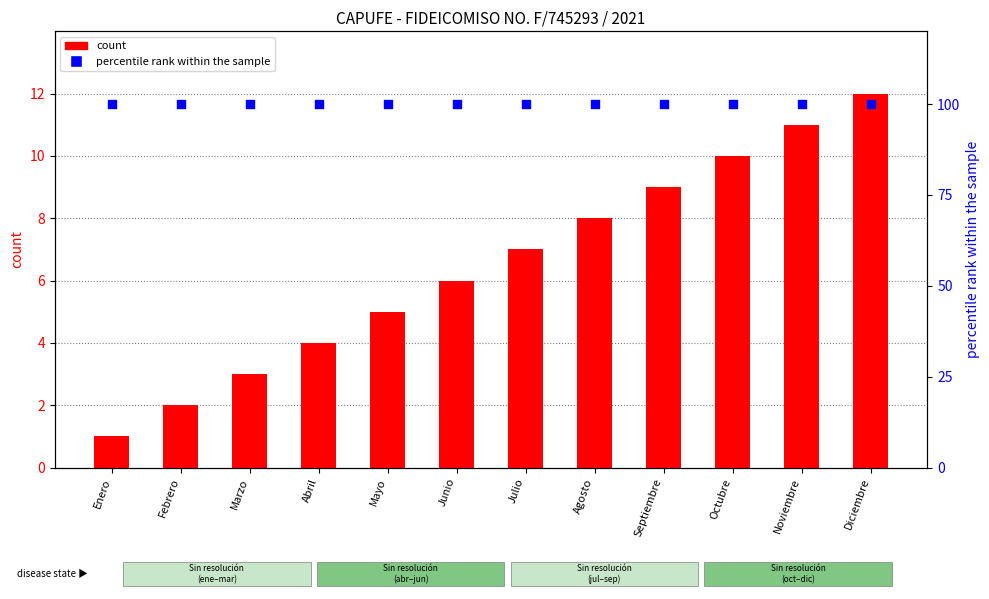

Is the value of count at Diciembre greater than the value of percentile rank within the sample at Agosto?

No